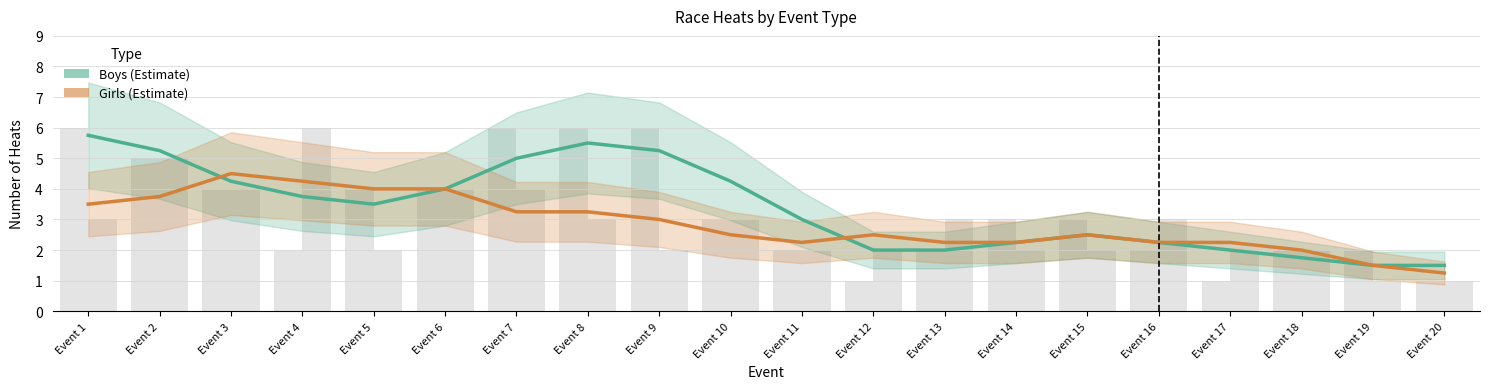

List the series in order of their peak value, lowest first.

Girls (Estimate), Boys (Estimate)